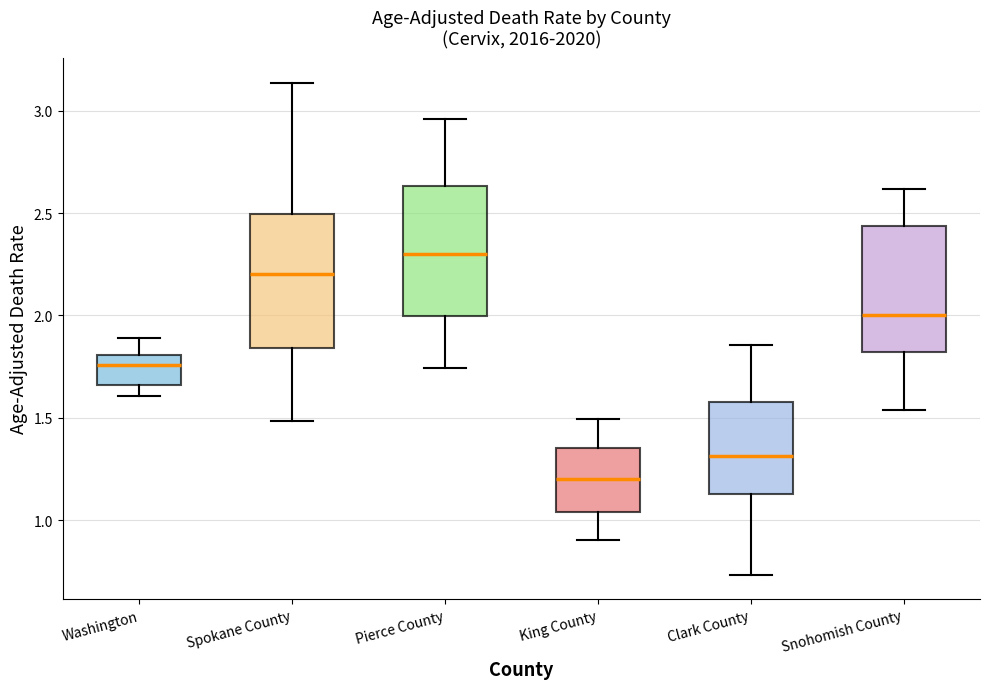

Reading left to right, read every box against the y-axis: the position of its median line, the range the box covers, and the ends of its whiskers. The values are not printed on the chart, so give them approximately, as read against the axis.

Washington: median 1.75, box 1.65 to 1.80, whiskers 1.60 to 1.90
Spokane County: median 2.20, box 1.85 to 2.50, whiskers 1.50 to 3.15
Pierce County: median 2.30, box 2.00 to 2.65, whiskers 1.75 to 2.95
King County: median 1.20, box 1.05 to 1.35, whiskers 0.90 to 1.50
Clark County: median 1.30, box 1.15 to 1.60, whiskers 0.75 to 1.85
Snohomish County: median 2.00, box 1.80 to 2.45, whiskers 1.55 to 2.60